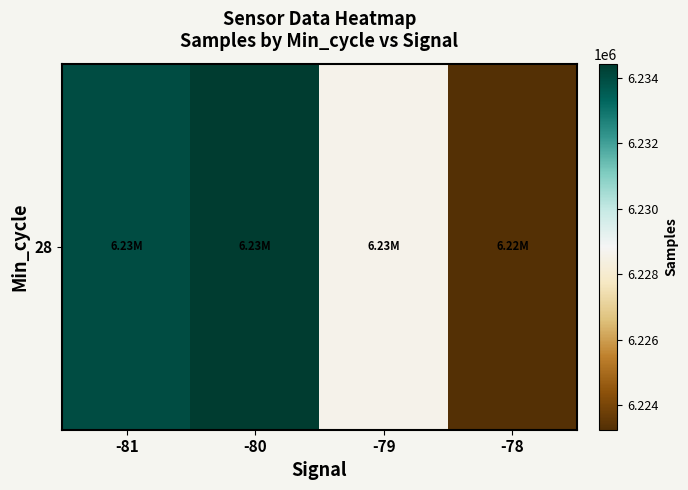

Between -81 and -79, which is larger?

-81